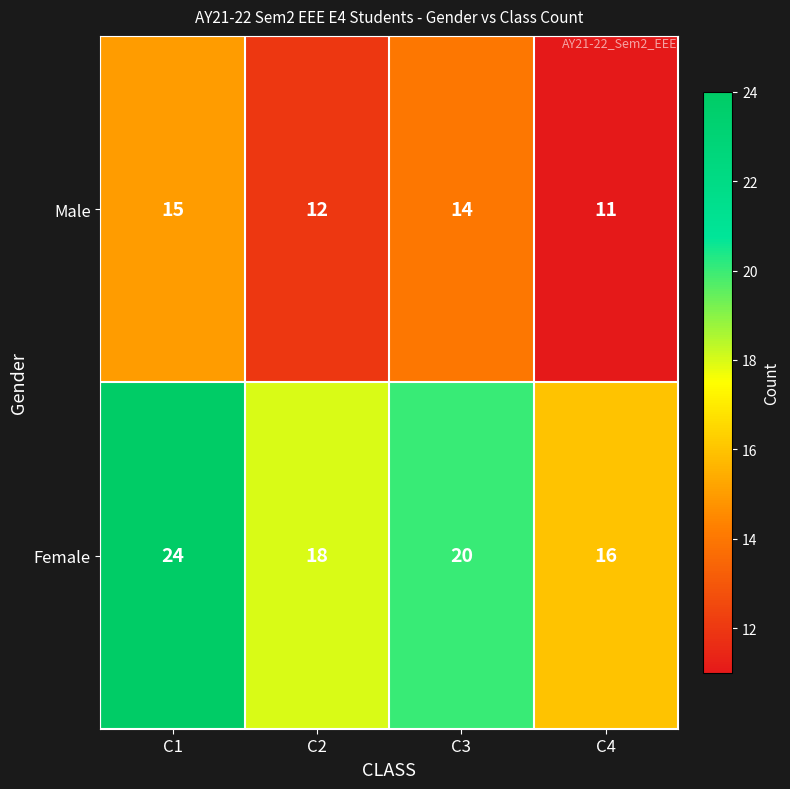

At how many categories does at least one series exceed 15?

4